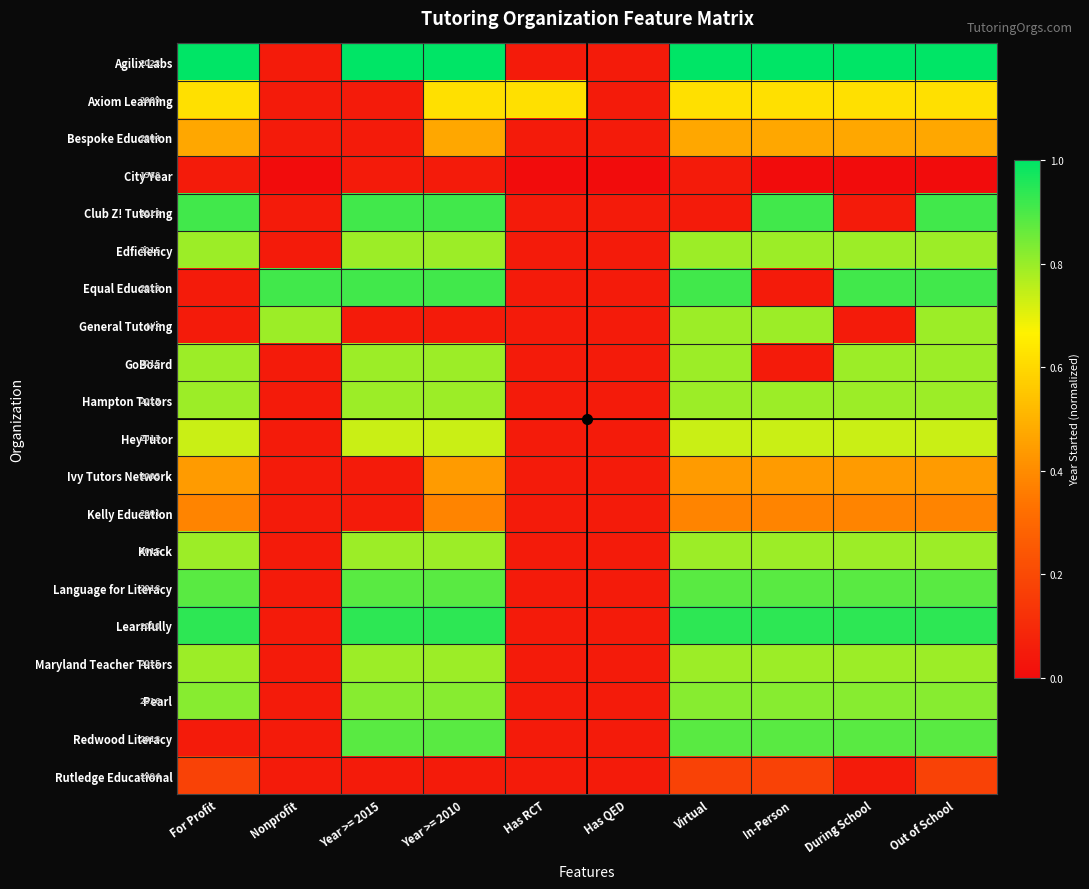

What is the maximum value for Rutledge Educational?

0.2